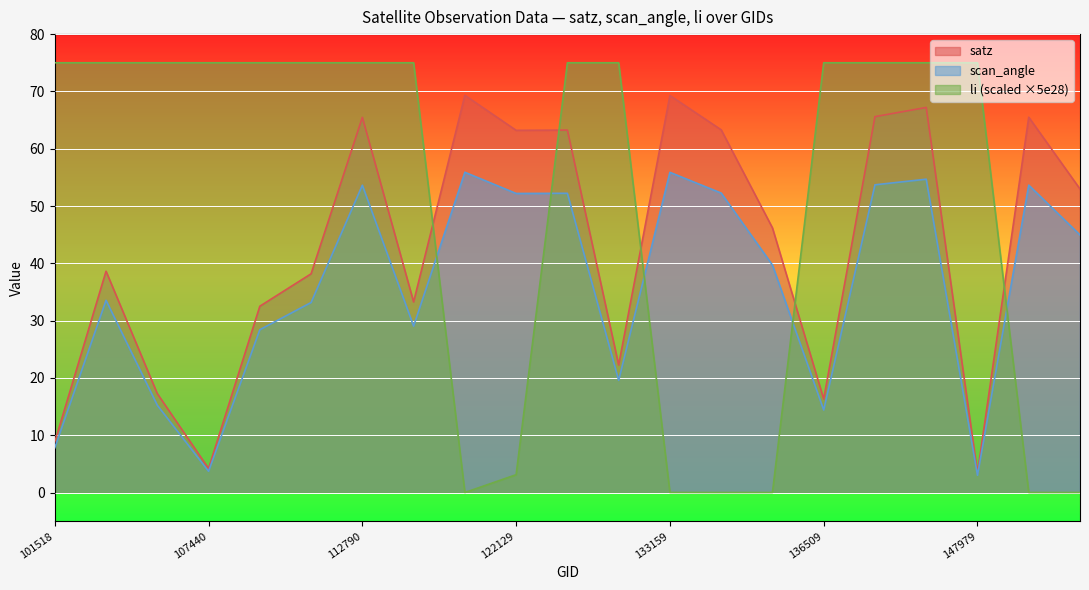

Reading left to right, what are all the values shown in this chart?

satz: 8.8	38.6	17.3	4.2	32.5	38.2	65.5	33.3	69.3	63.2	63.2	22.2	69.3	63.3	46.2	16.3	65.6	67.2	3.4	65.5	53.0
scan_angle: 7.8	33.5	15.2	3.7	28.4	33.2	53.6	29.0	55.9	52.2	52.2	19.6	55.9	52.3	39.7	14.4	53.7	54.7	3.0	53.6	45.0